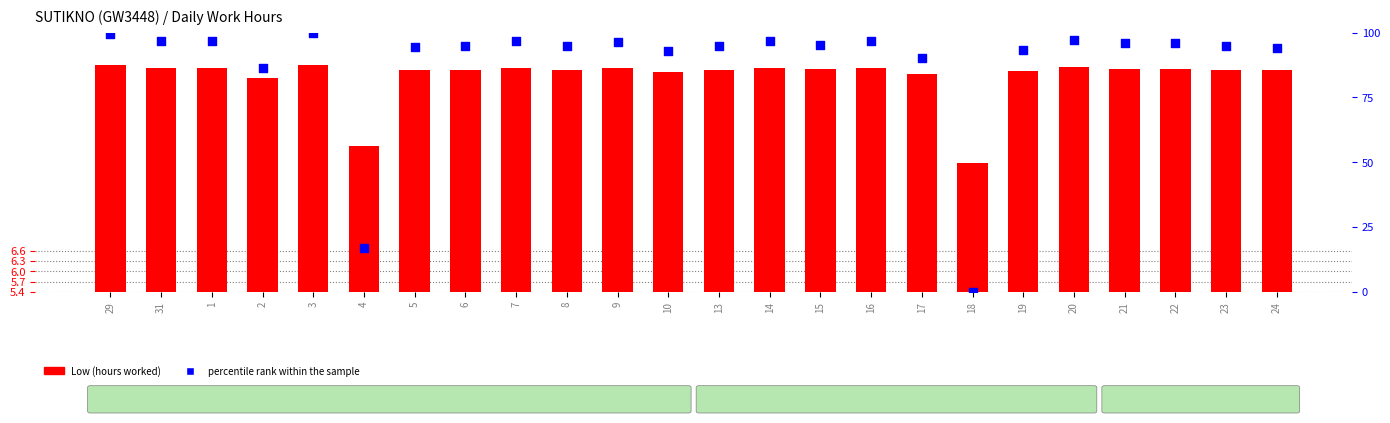

Which series contains the highest Y value?

percentile rank within the sample